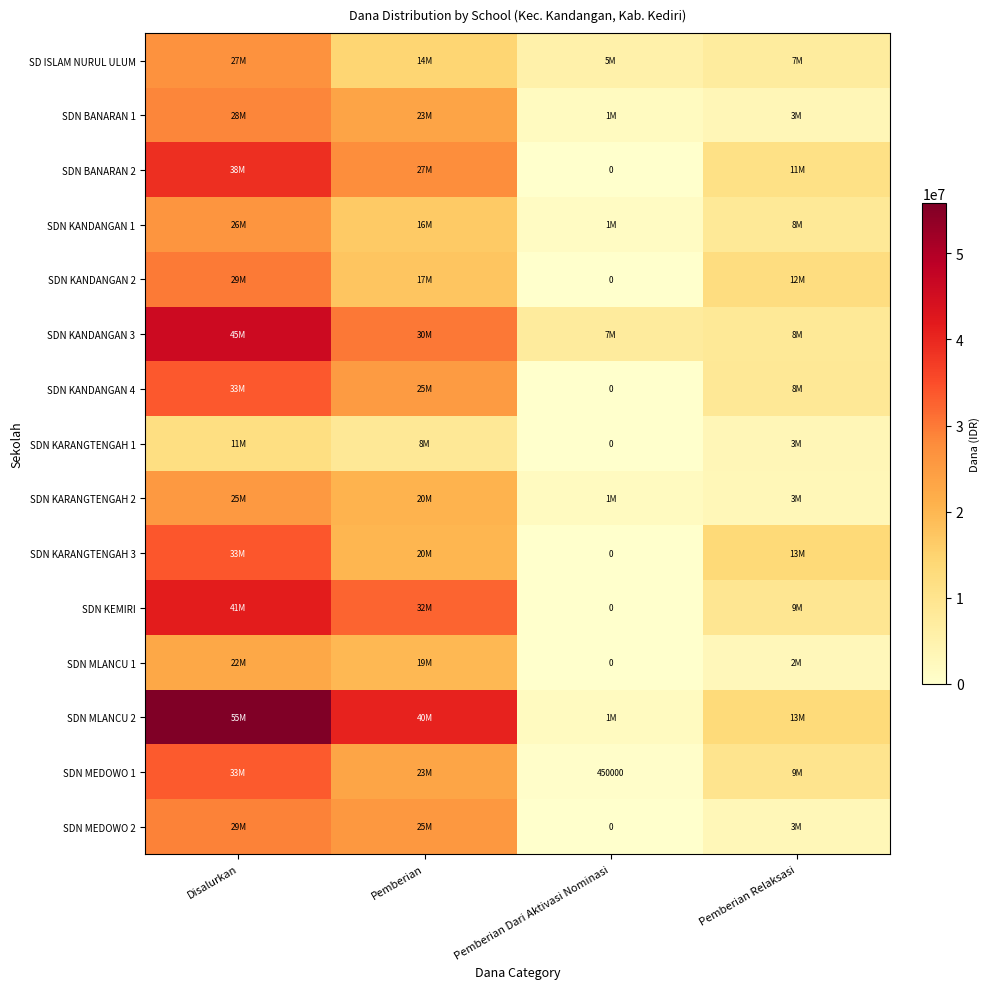

Between Disalurkan and Pemberian Relaksasi, which is larger?

Disalurkan